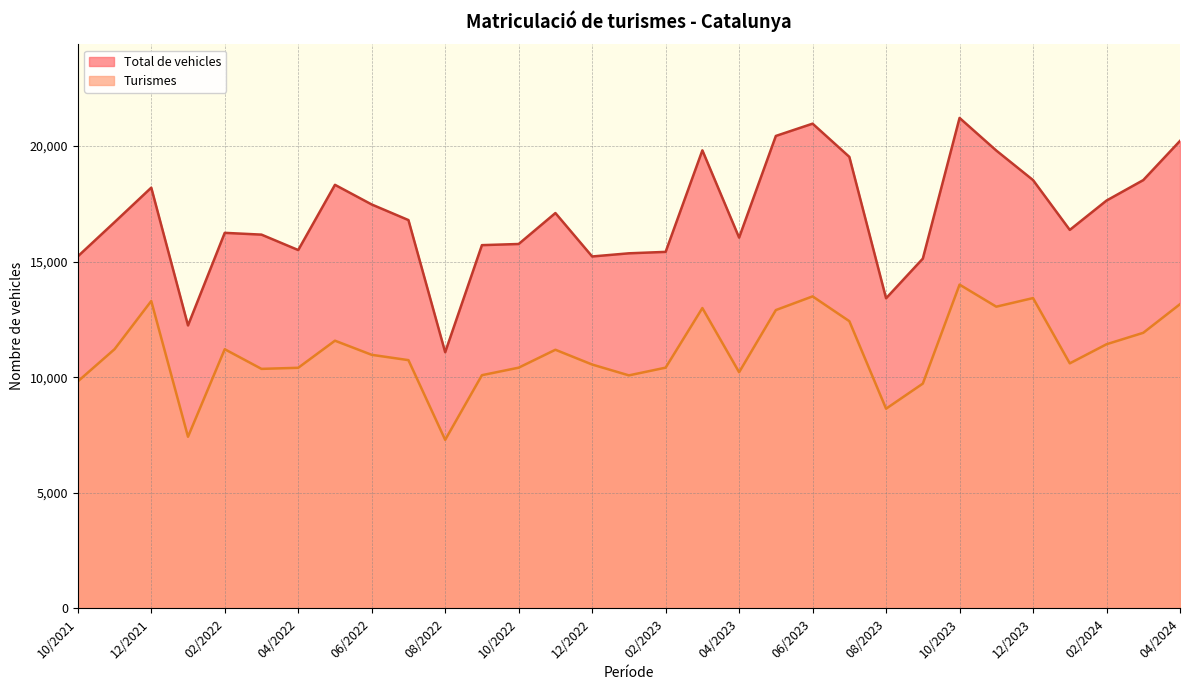

Rank the series by their maximum value, from lowest to highest.

Turismes, Total de vehicles